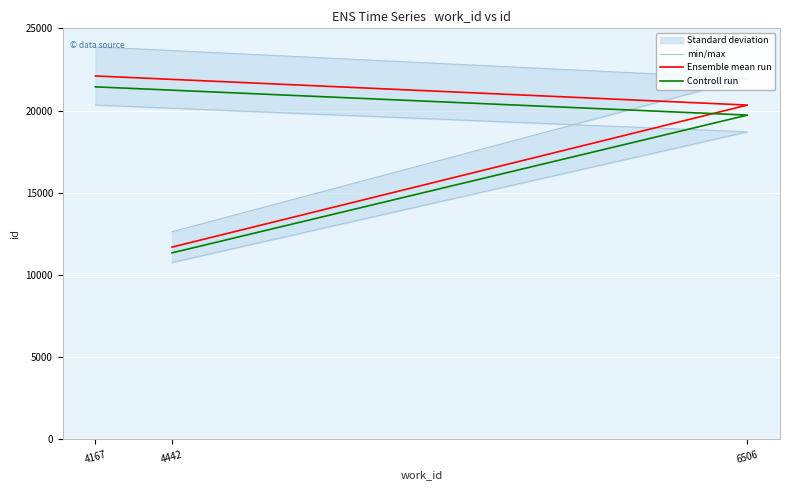

What is the label of the 3rd point from the right?

4442